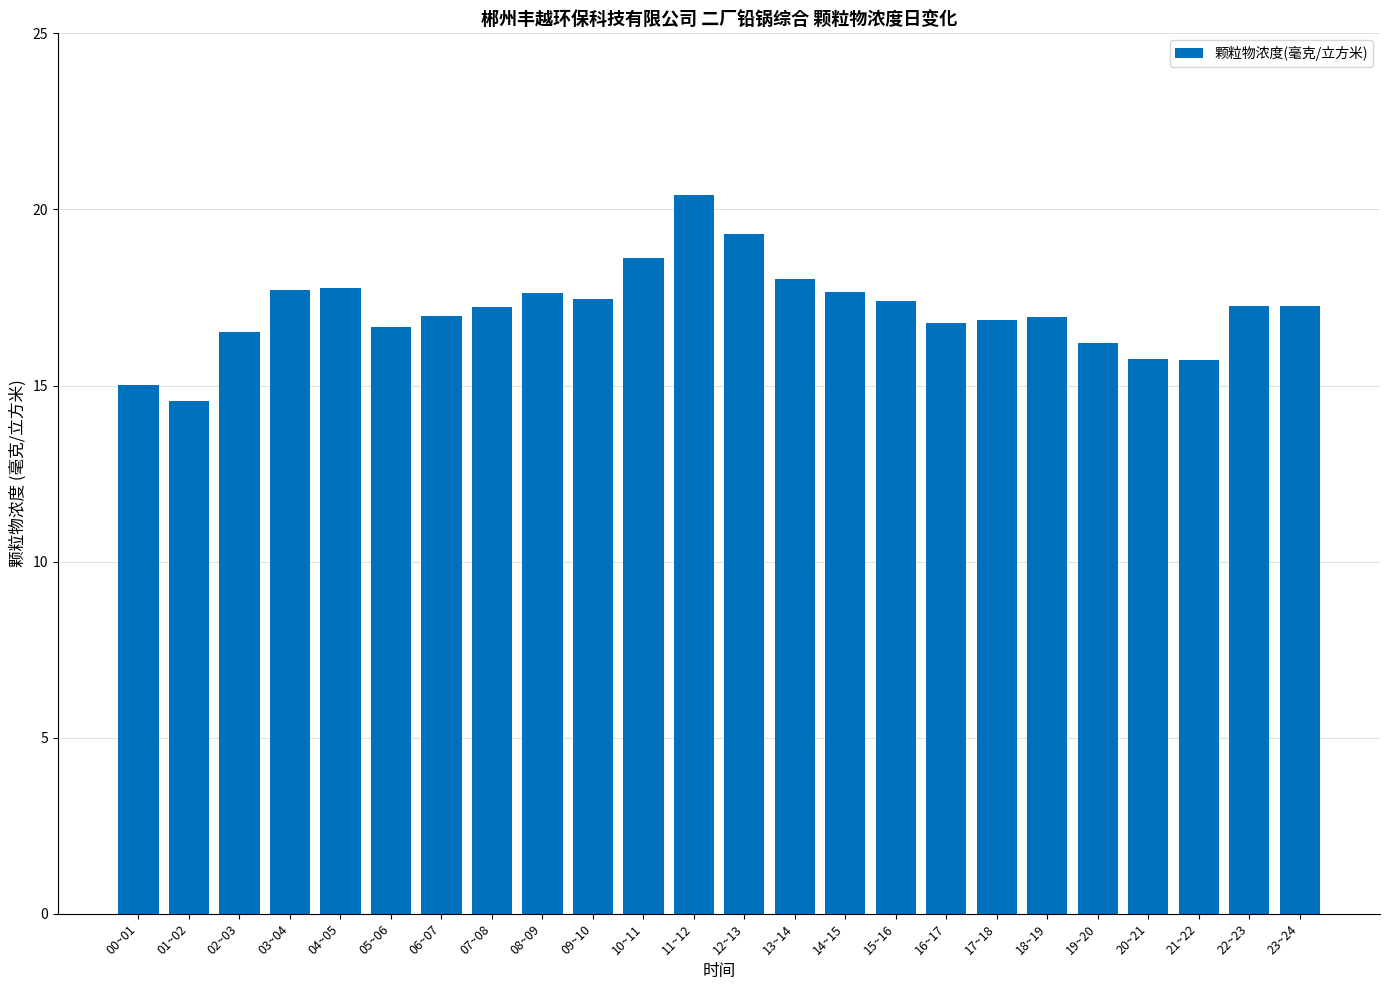

The value at 15~16 is 17.4. True or false?

True